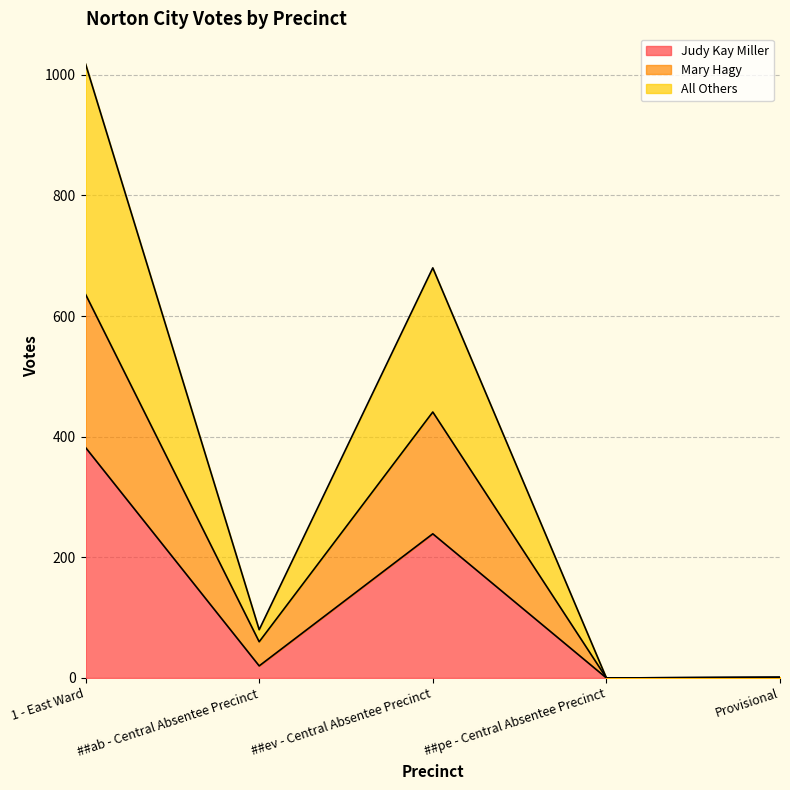

The Judy Kay Miller series shows 180 at ##pe - Central Absentee Precinct. True or false?

False